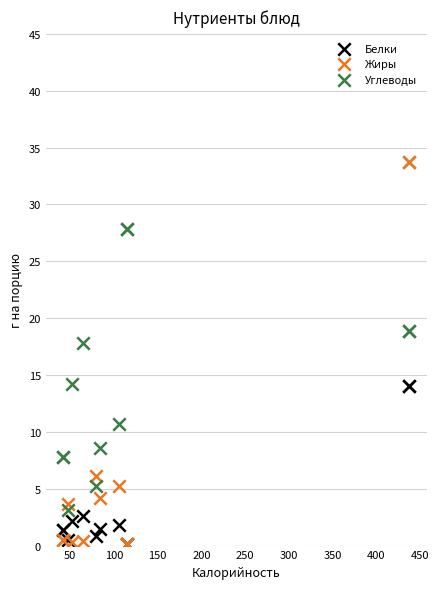

What are all the series names shown in the legend?

Белки, Жиры, Углеводы